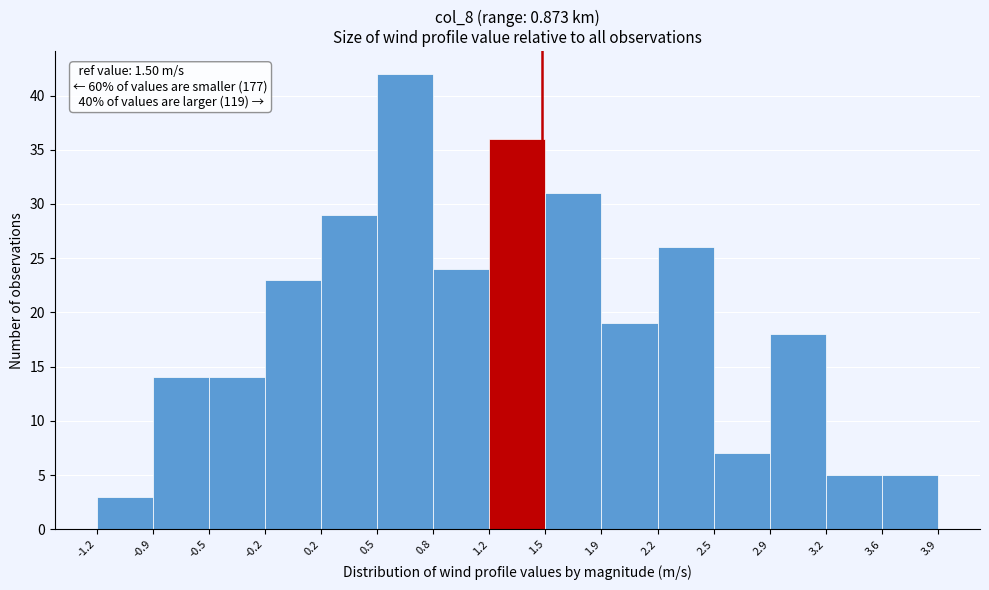

Which range on the x-axis has the tallest bar?

0.5 to 0.8